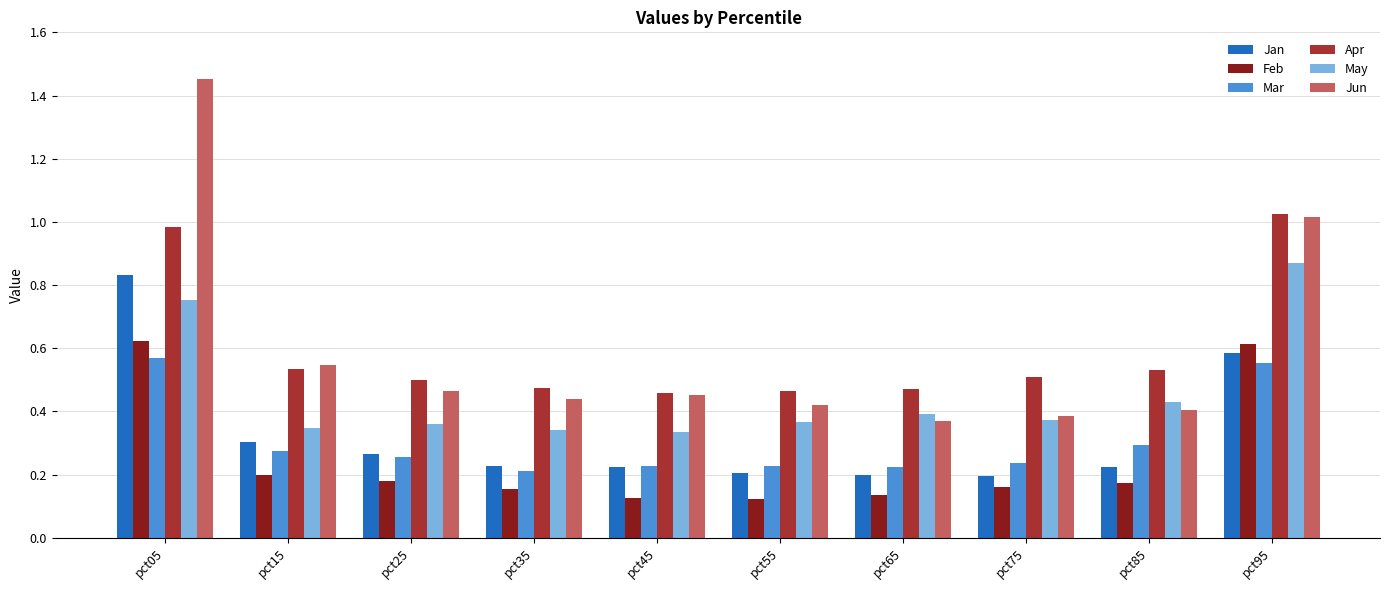

What are all the series names shown in the legend?

Jan, Feb, Mar, Apr, May, Jun